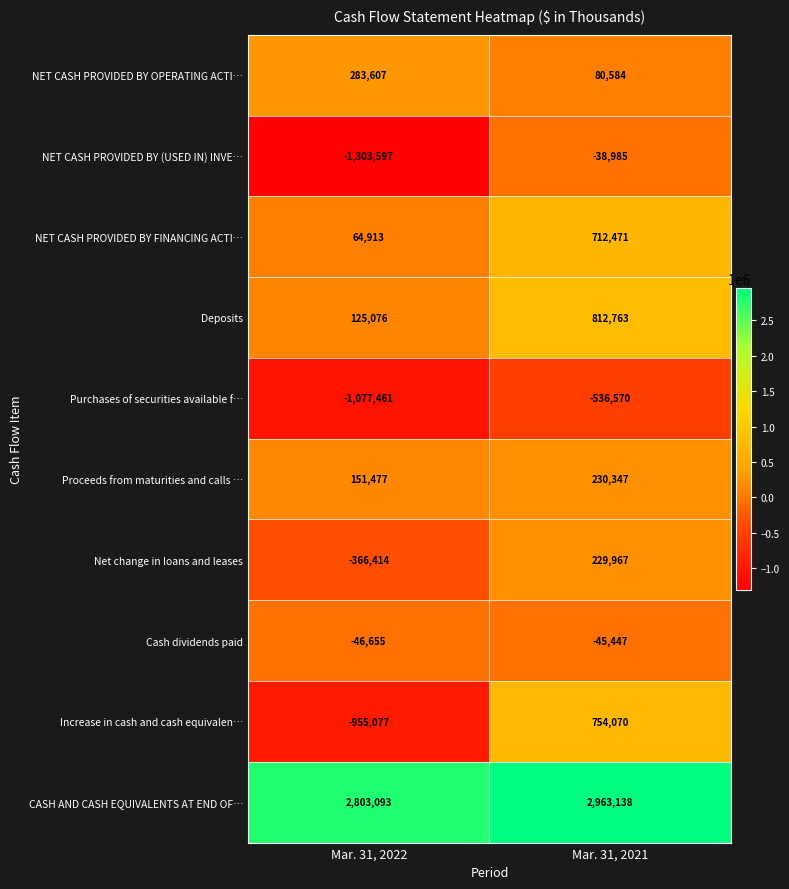

Reading left to right, list all the values displayed in this chart.

NET CASH PROVIDED BY OPERATING ACTI…: Mar. 31, 2022=283607	Mar. 31, 2021=80584
NET CASH PROVIDED BY (USED IN) INVE…: Mar. 31, 2022=-1303597	Mar. 31, 2021=-38985
NET CASH PROVIDED BY FINANCING ACTI…: Mar. 31, 2022=64913	Mar. 31, 2021=712471
Deposits: Mar. 31, 2022=125076	Mar. 31, 2021=812763
Purchases of securities available f…: Mar. 31, 2022=-1077461	Mar. 31, 2021=-536570
Proceeds from maturities and calls …: Mar. 31, 2022=151477	Mar. 31, 2021=230347
Net change in loans and leases: Mar. 31, 2022=-366414	Mar. 31, 2021=229967
Cash dividends paid: Mar. 31, 2022=-46655	Mar. 31, 2021=-45447
Increase in cash and cash equivalen…: Mar. 31, 2022=-955077	Mar. 31, 2021=754070
CASH AND CASH EQUIVALENTS AT END OF…: Mar. 31, 2022=2803093	Mar. 31, 2021=2963138